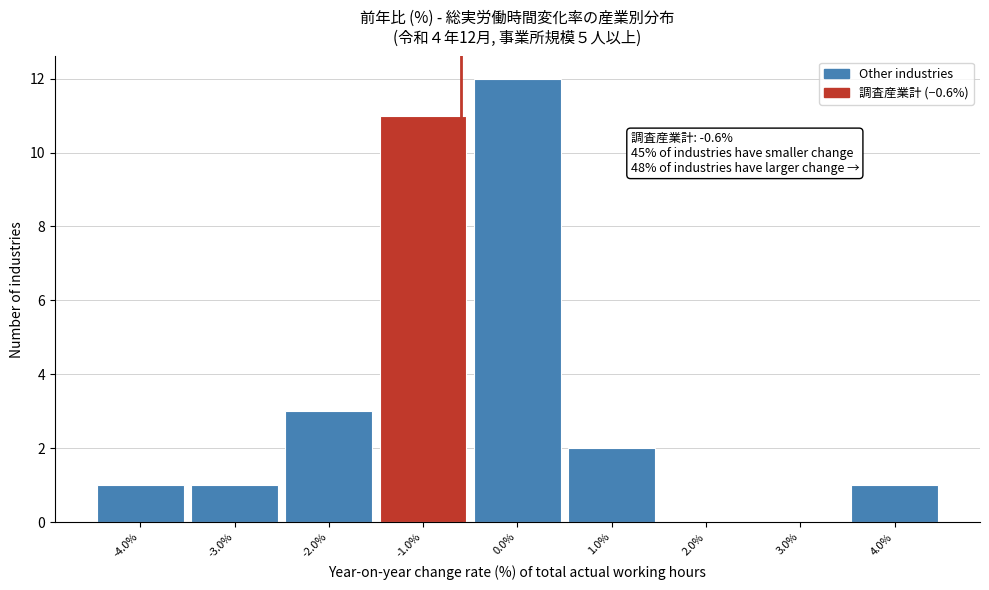

Which range on the x-axis has the tallest bar?

-0.5 to 0.5